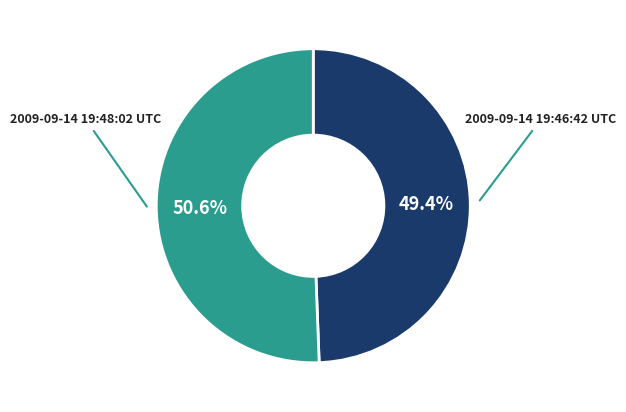

How many segments does this pie chart have?

2